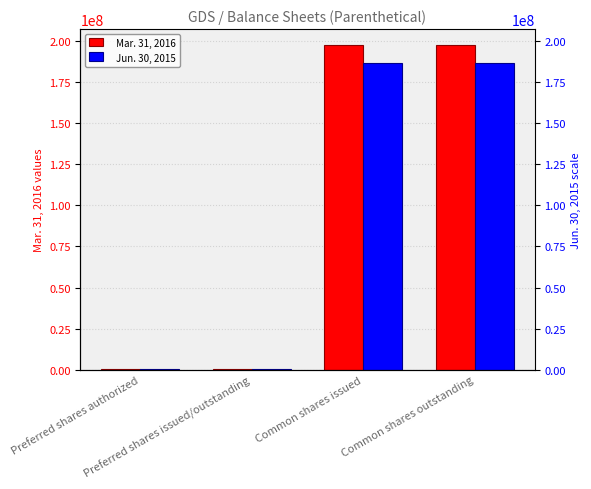

Where is Jun. 30, 2015 nearest to the value 93408907?

Preferred shares authorized